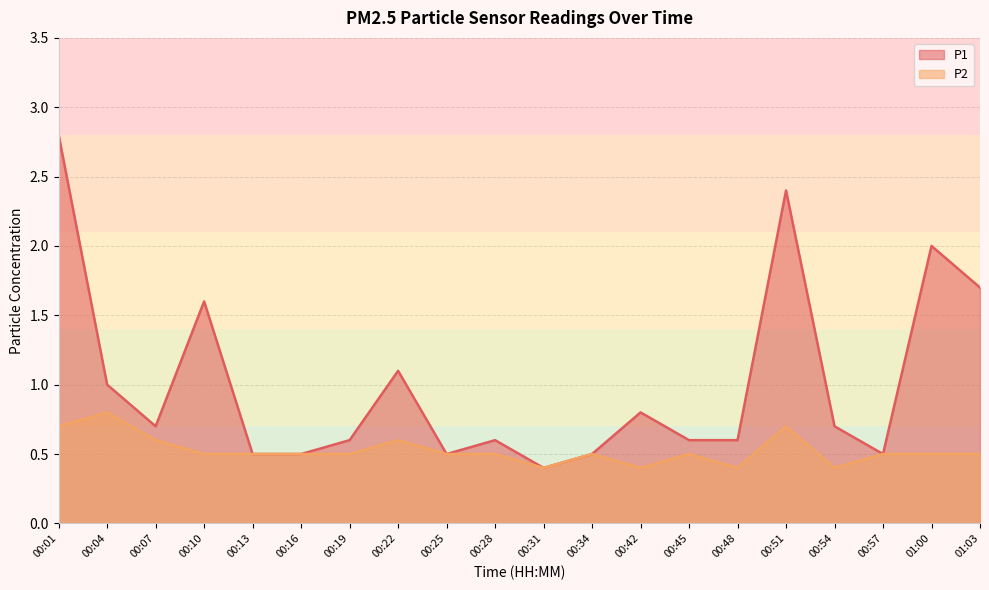

What is the label of the 13th point from the right?

00:22